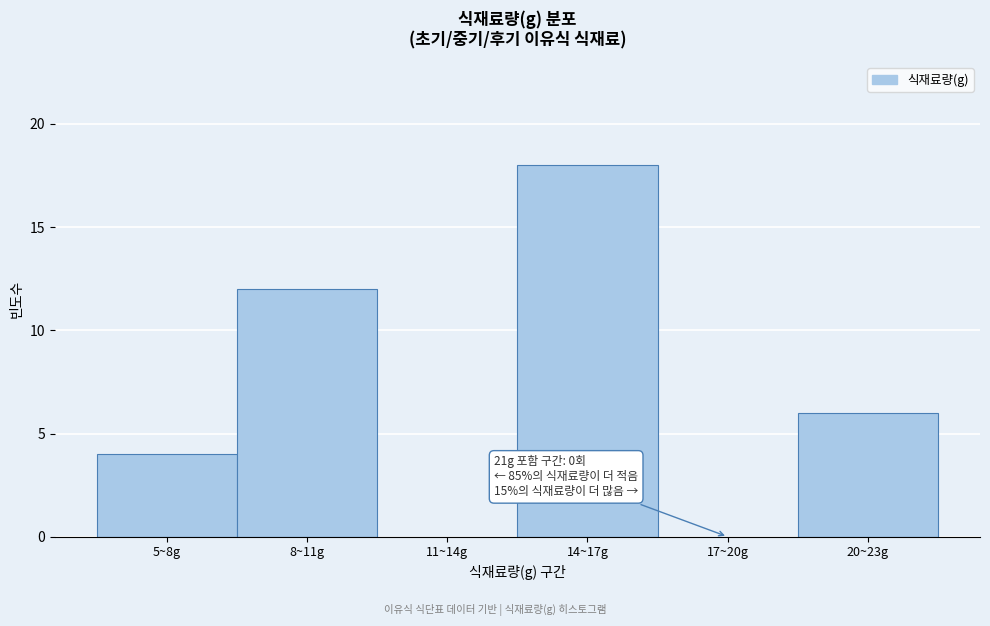

Reading left to right, what are all the values shown in this chart?

5~8g=4	8~11g=12	11~14g=0	14~17g=18	17~20g=0	20~23g=6